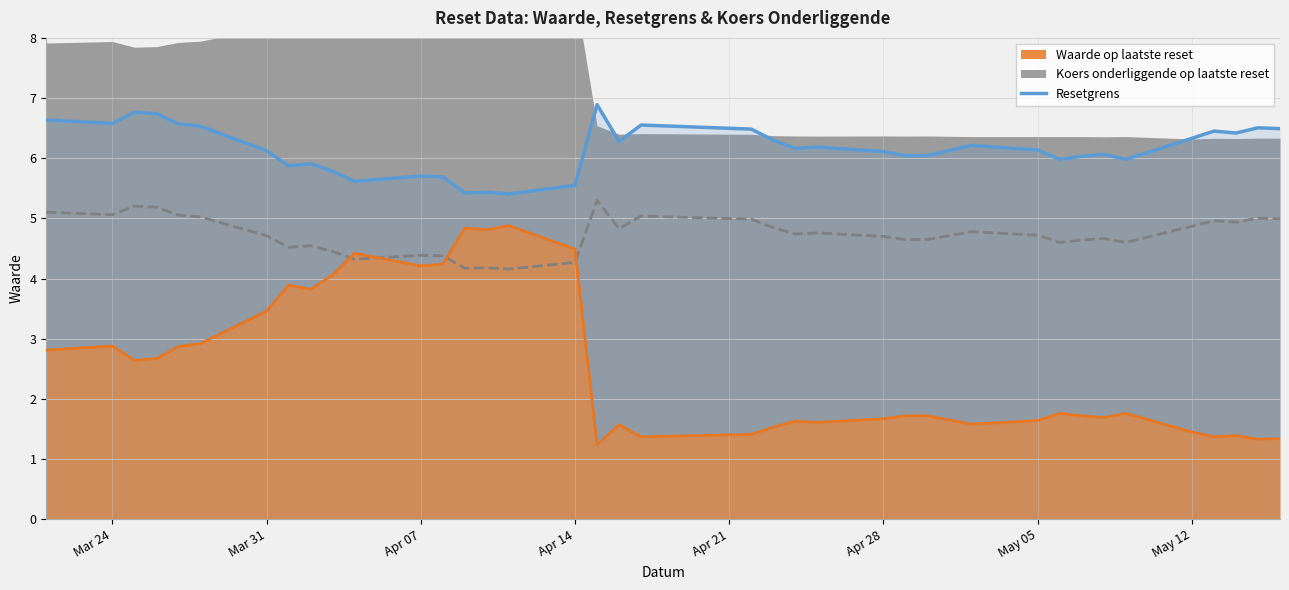

What is the value of the 8th point from the left?

5.9